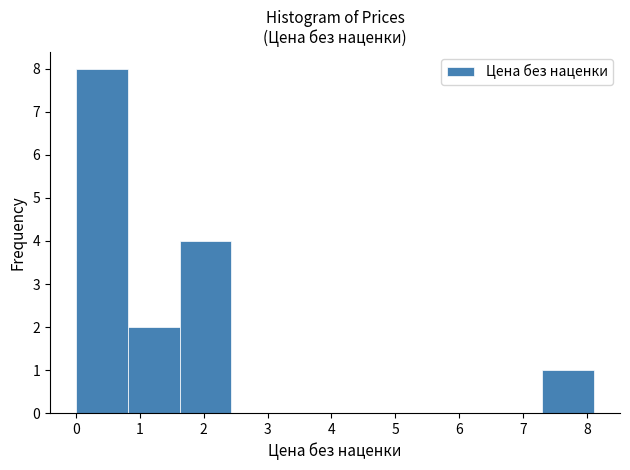

Which range on the x-axis has the tallest bar?

0.0 to 0.8